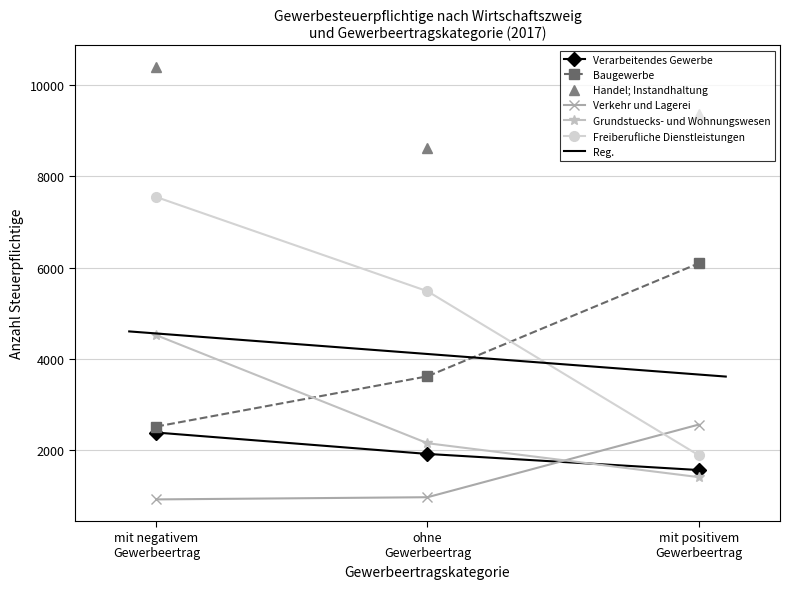

Does the chart have visible grid lines?

Yes